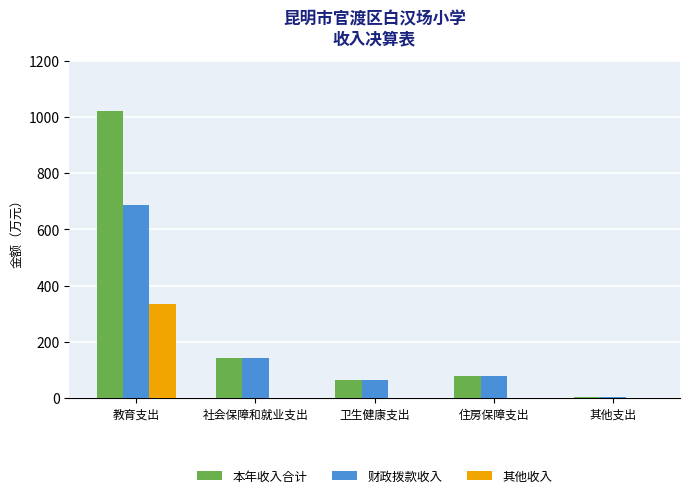

Count the number of data series in this chart.

3